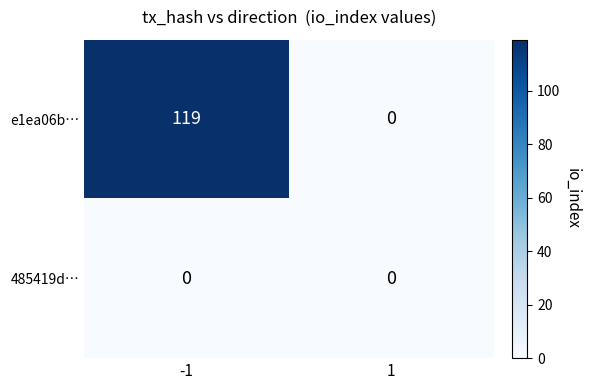

Rank the series by their maximum value, from lowest to highest.

485419d…, e1ea06b…